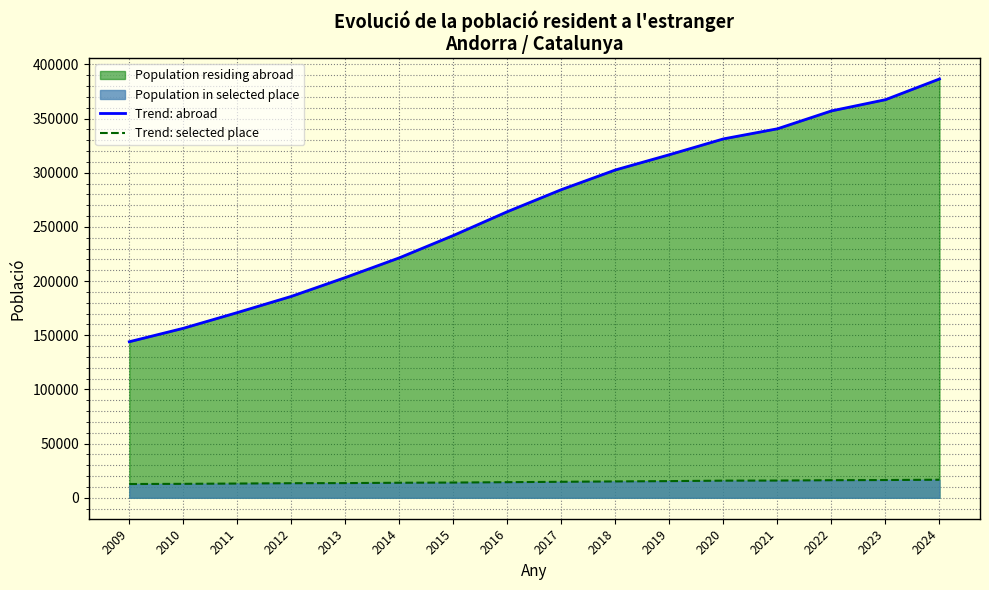

Which has a higher value, 2010 or 2014?

2014